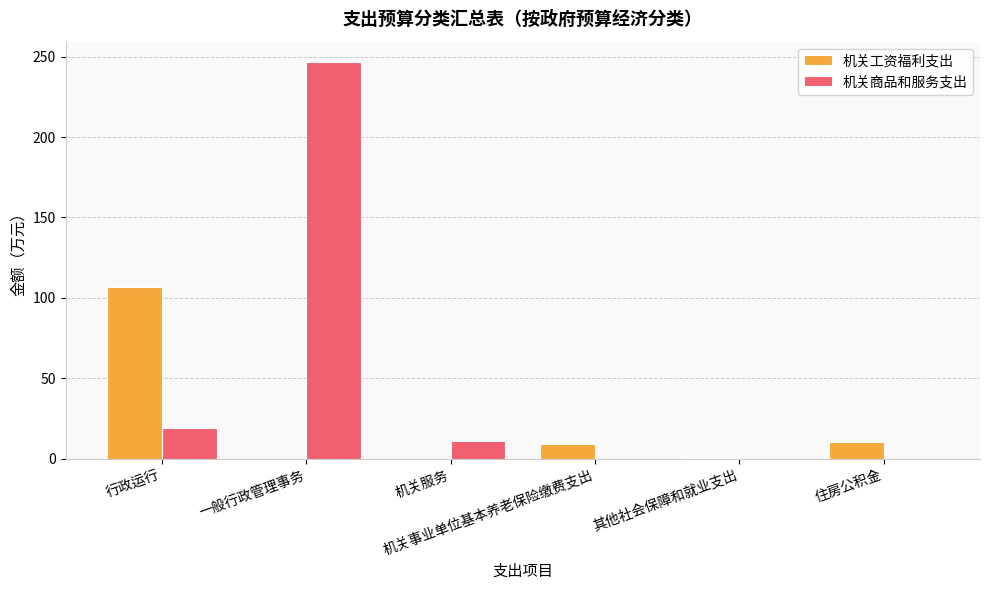

Are the bars grouped side by side (vs. stacked)?

Yes